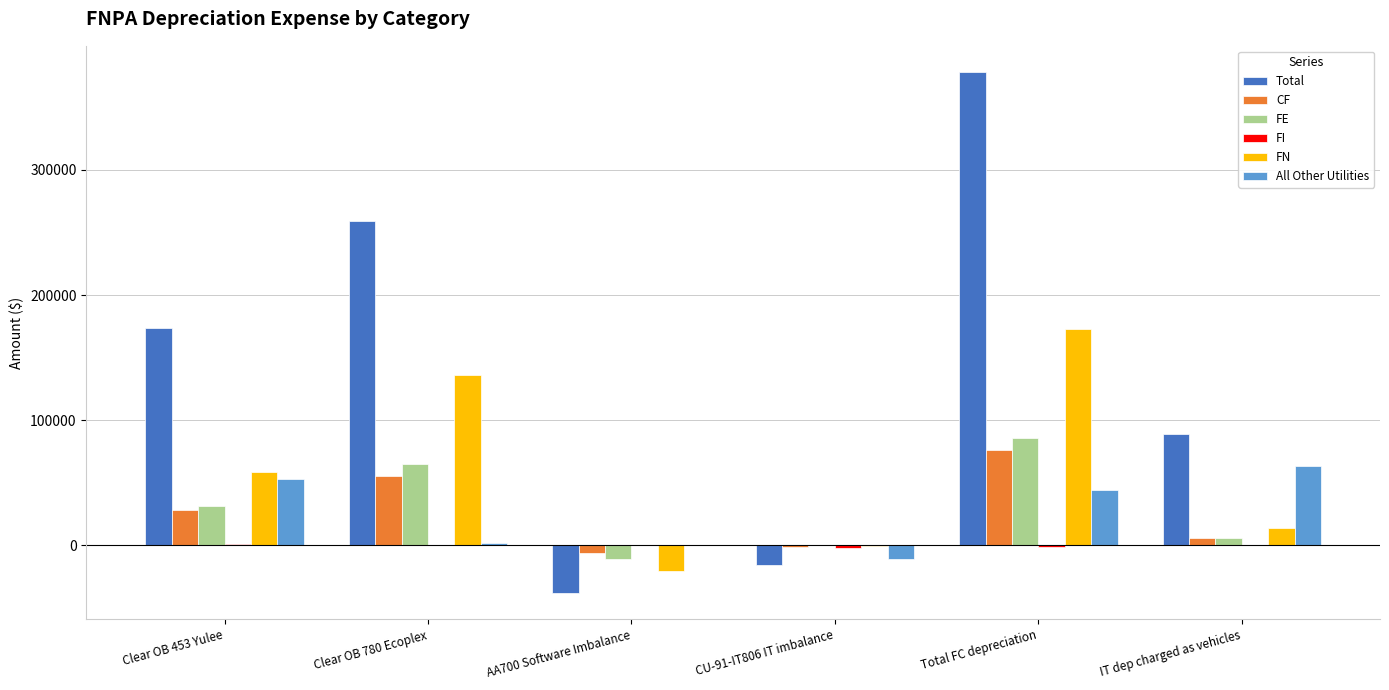

True or false: Total has a value of -15845.9 at CU-91-IT806 IT imbalance.

True